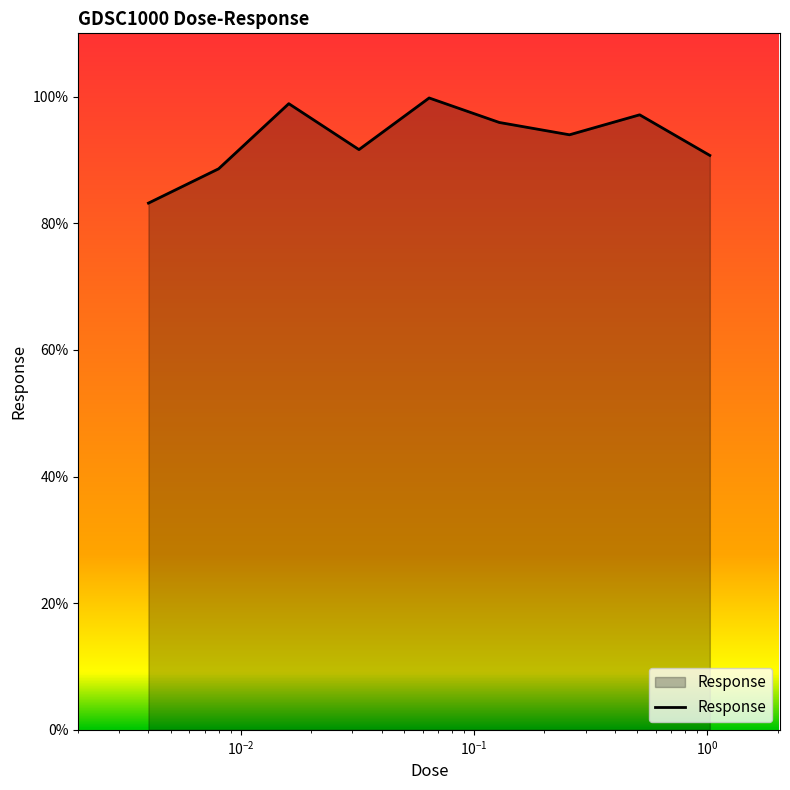

What is the maximum value shown in the chart?

99.8